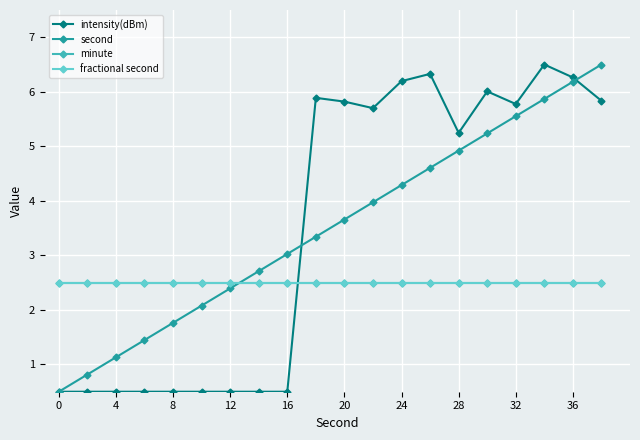

How many times do intensity(dBm) and minute cross each other?

1